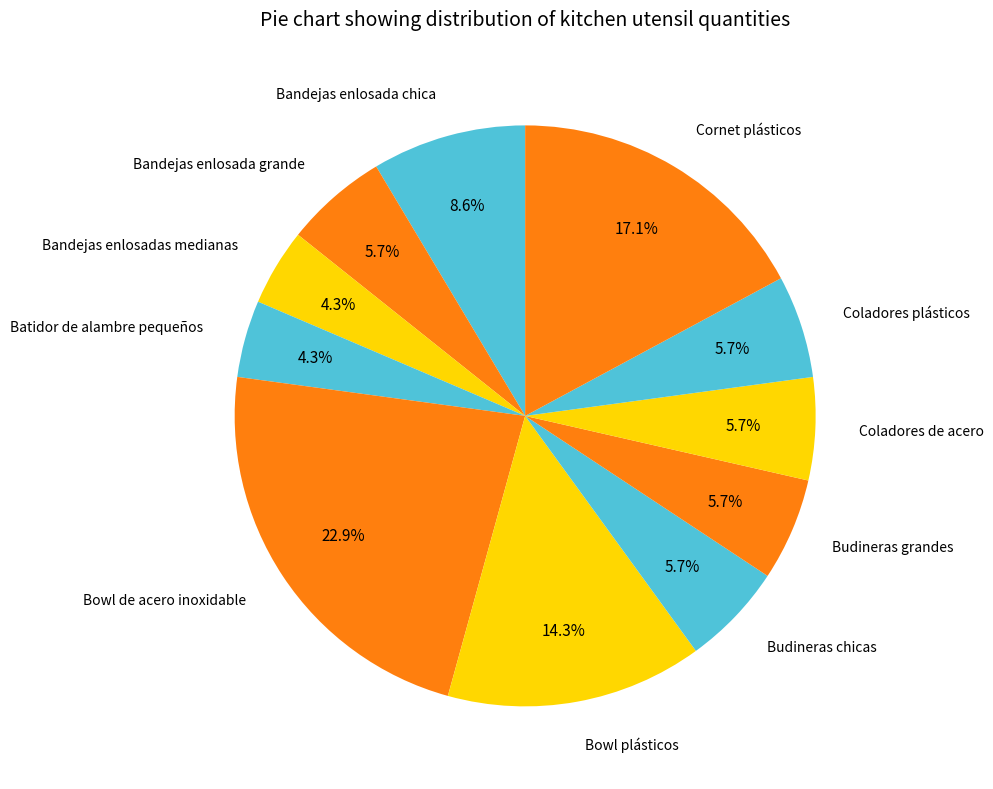

What percentage is NOT represented by Bowl de acero inoxidable?

77.1%